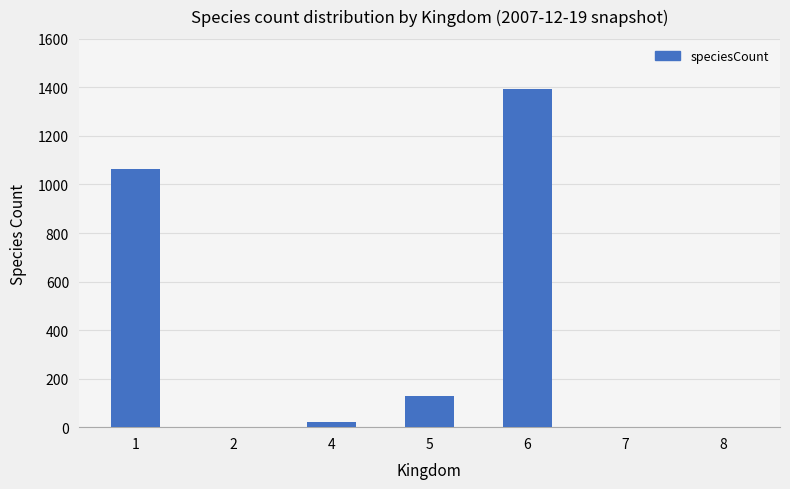

What is the maximum value shown in the chart?

1395